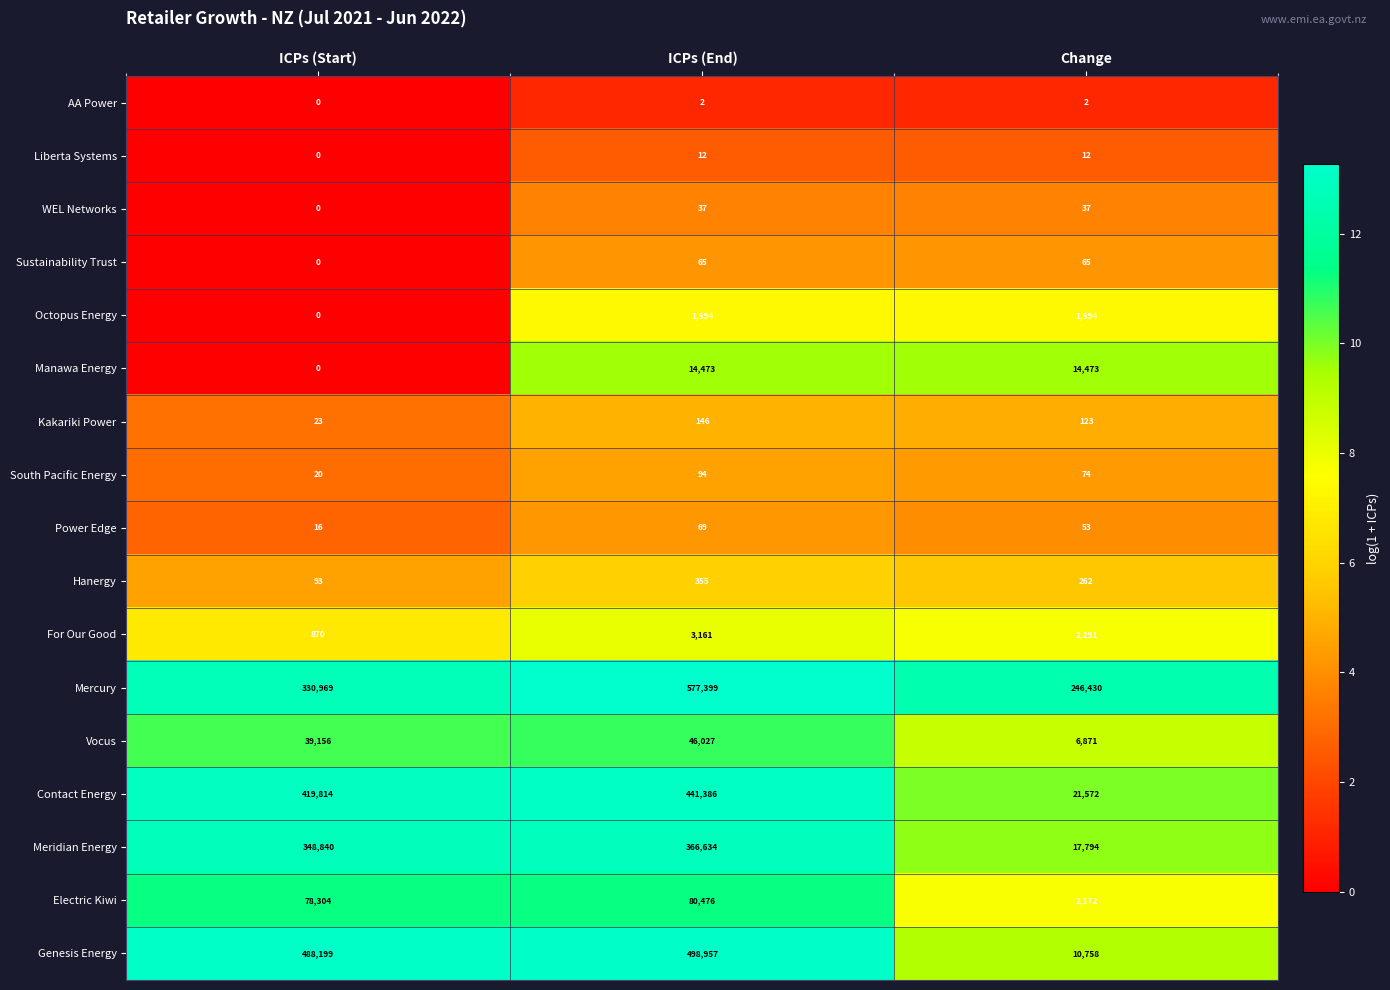

Rank the series by their maximum value, from lowest to highest.

AA Power, Liberta Systems, WEL Networks, Sustainability Trust, Power Edge, South Pacific Energy, Kakariki Power, Hanergy, Octopus Energy, For Our Good, Manawa Energy, Vocus, Electric Kiwi, Meridian Energy, Contact Energy, Genesis Energy, Mercury